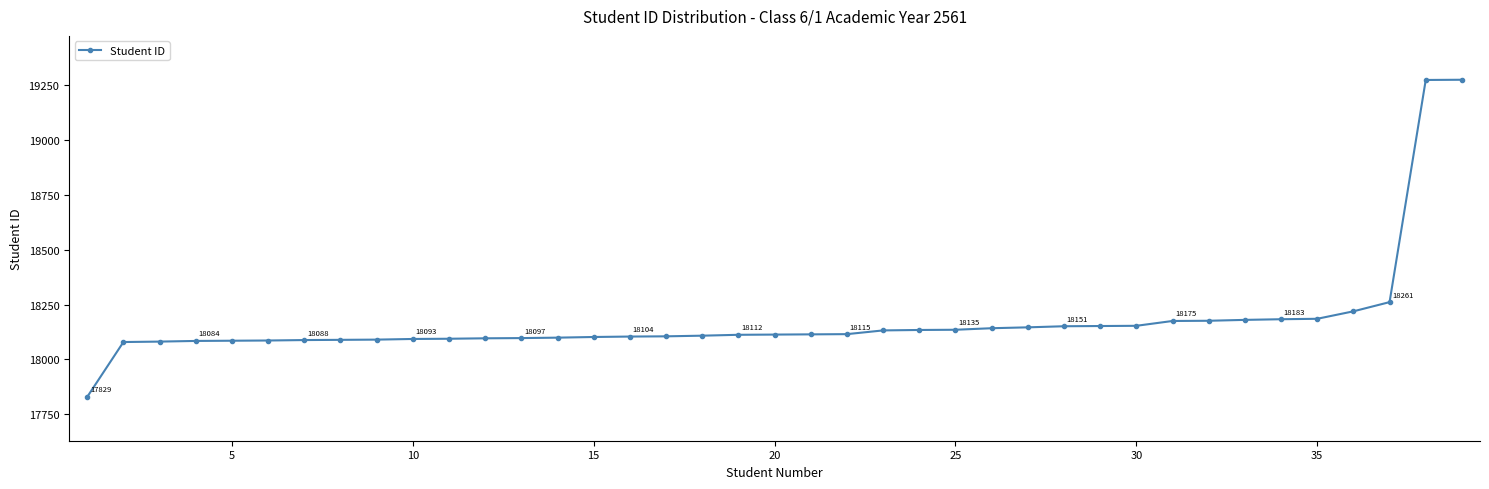

How many lines are shown in the chart?

1